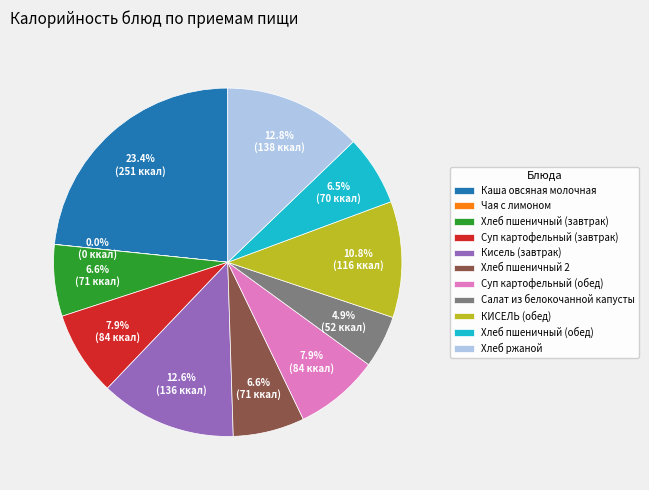

Approximately how many times larger is the value at Салат из белокочанной капусты compared to Хлеб пшеничный (завтрак)?

0.7